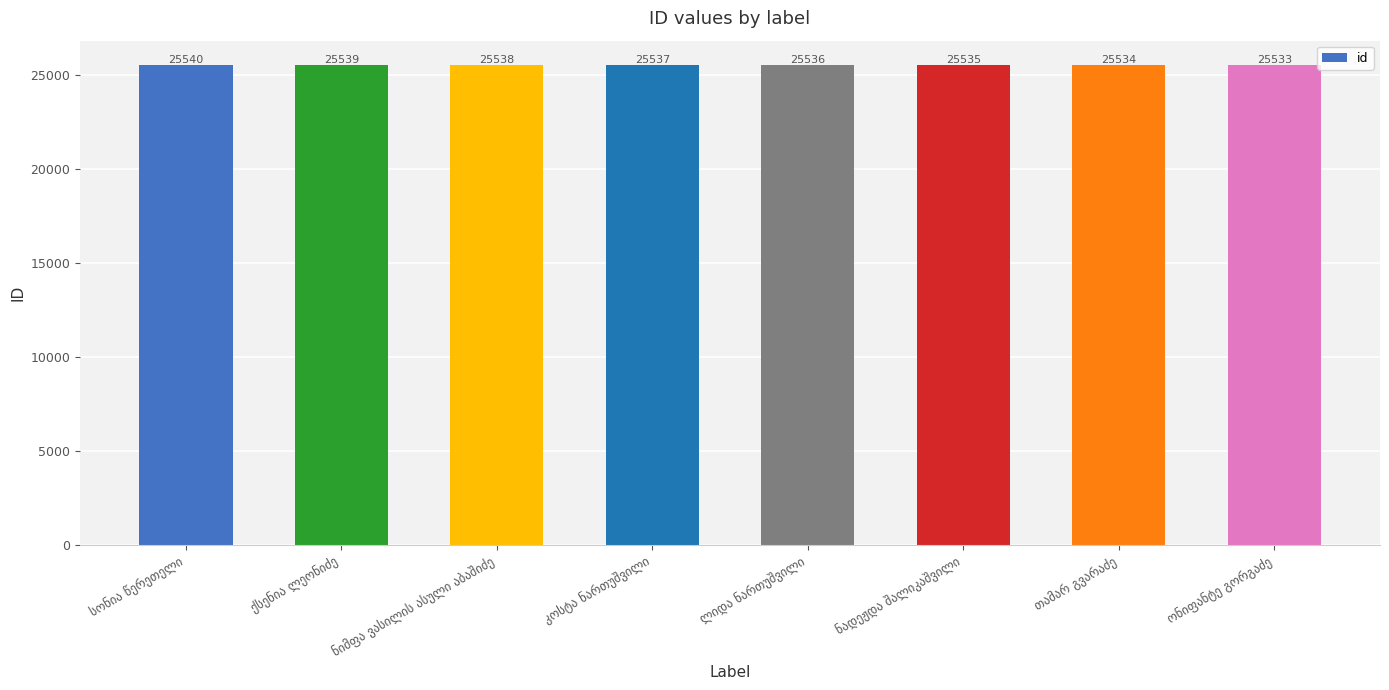

What is the difference between the second highest and minimum values?

6